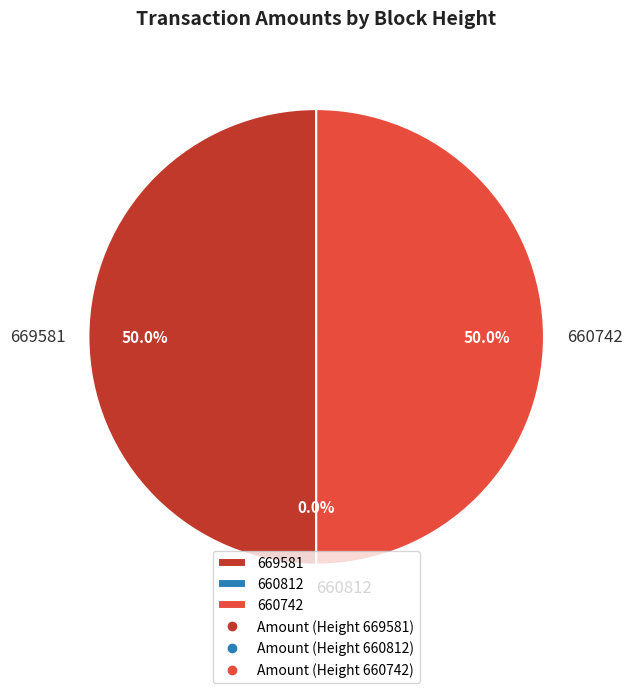

Which slice is the smallest?

660812